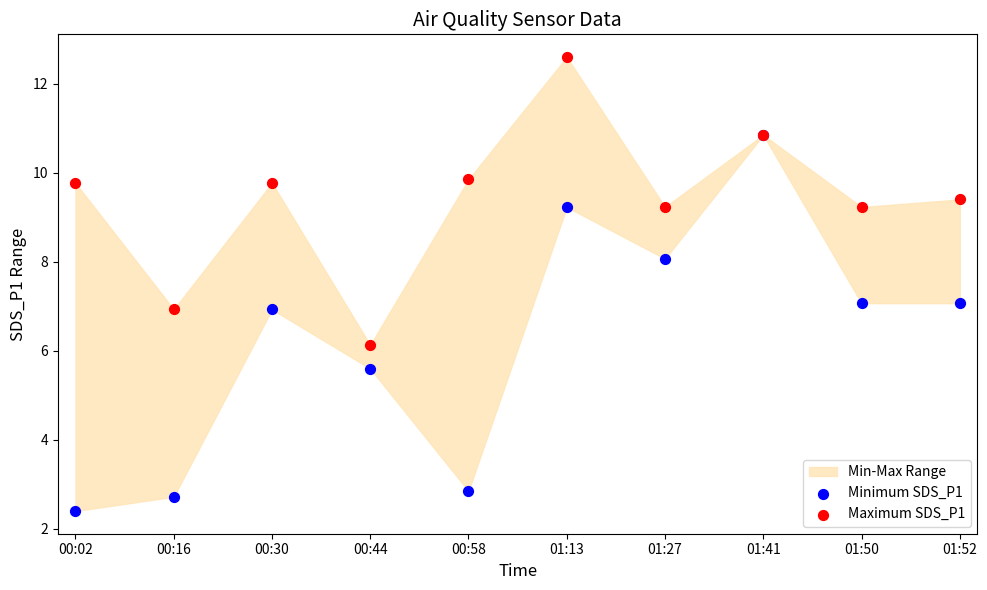

In the Minimum SDS_P1 series, what Y value is closest to 6?

5.6